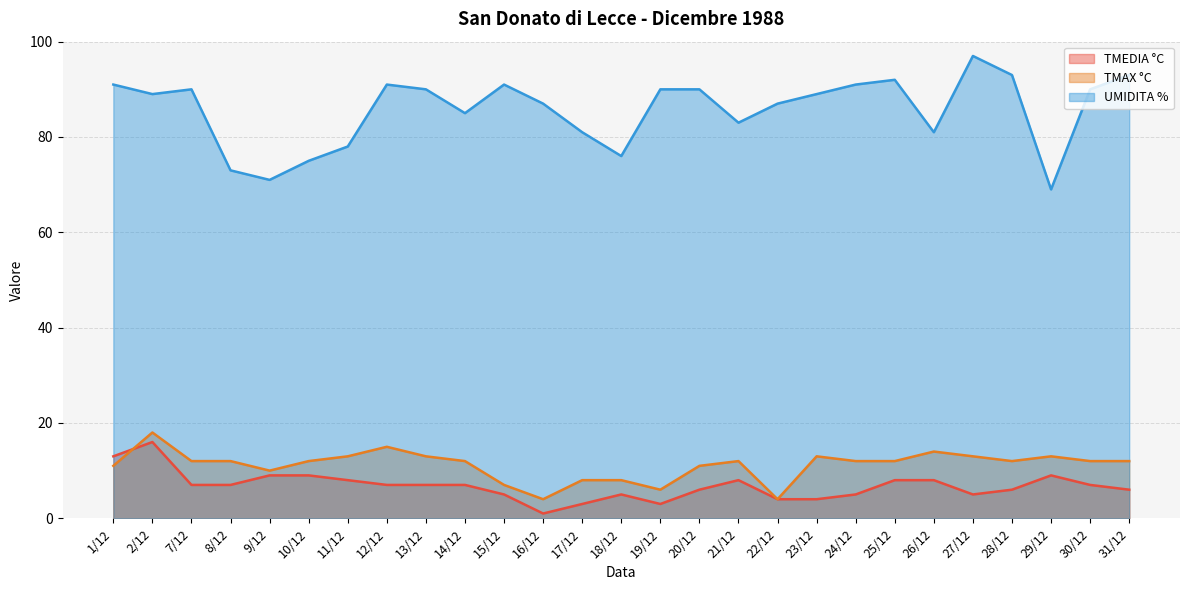

Reading left to right, transcribe all the data shown in this chart.

TMEDIA °C: 13	16	7	7	9	9	8	7	7	7	5	1	3	5	3	6	8	4	4	5	8	8	5	6	9	7	6
TMAX °C: 11	18	12	12	10	12	13	15	13	12	7	4	8	8	6	11	12	4	13	12	12	14	13	12	13	12	12
UMIDITA %: 91	89	90	73	71	75	78	91	90	85	91	87	81	76	90	90	83	87	89	91	92	81	97	93	69	90	93